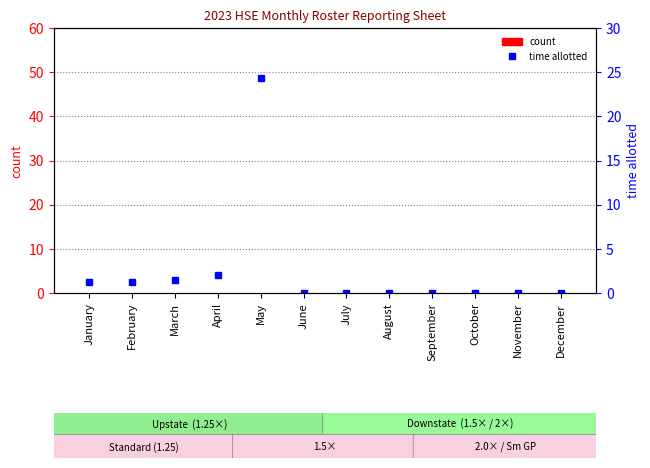

What is the difference between the highest and lowest values at February?

1.2